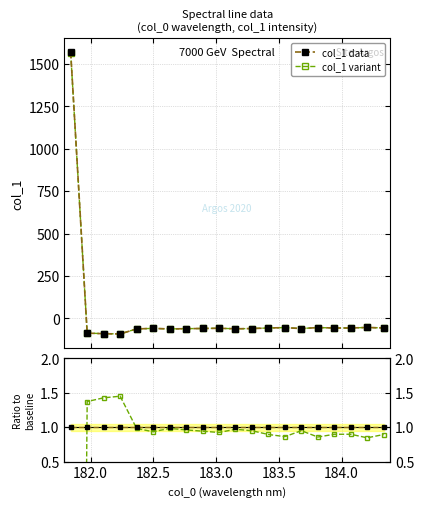

What is the maximum value for col_1 data?

1569.0